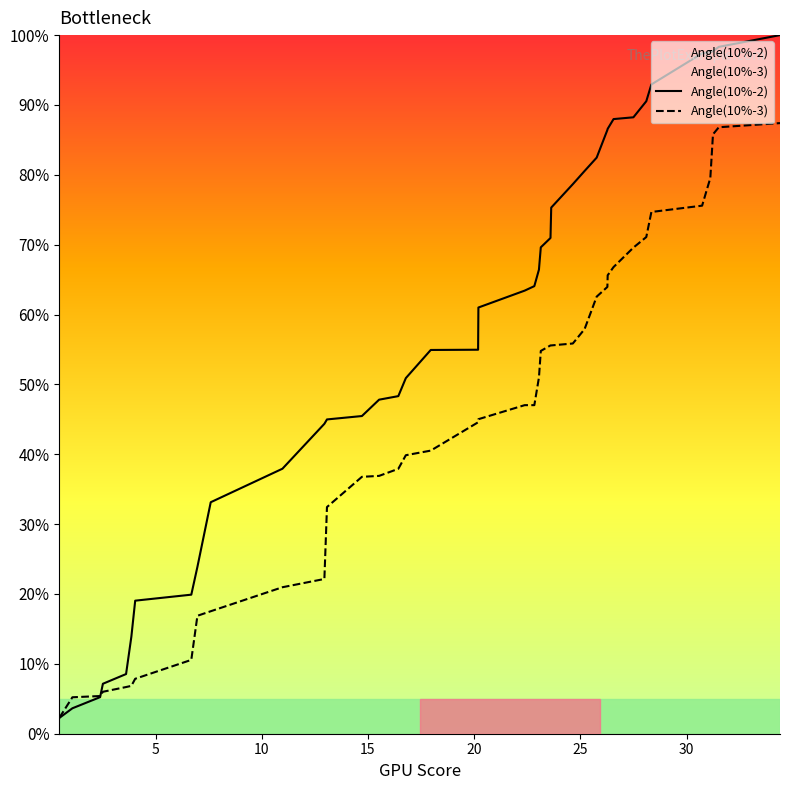

Rank the series by their maximum value, from lowest to highest.

Angle(10%-3), Angle(10%-2)